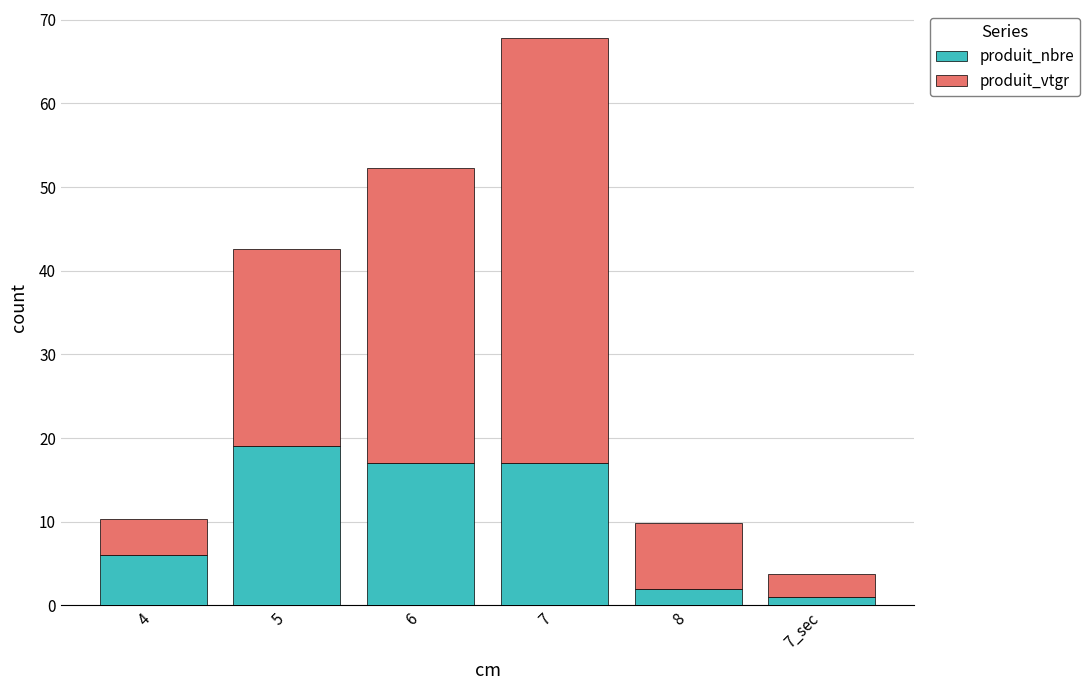

True or false: produit_nbre has a value of 6.0 at 4.

True